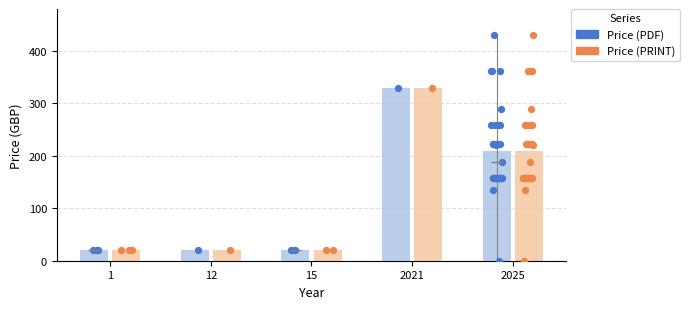

Which series contains the highest Y value?

Price (PDF)